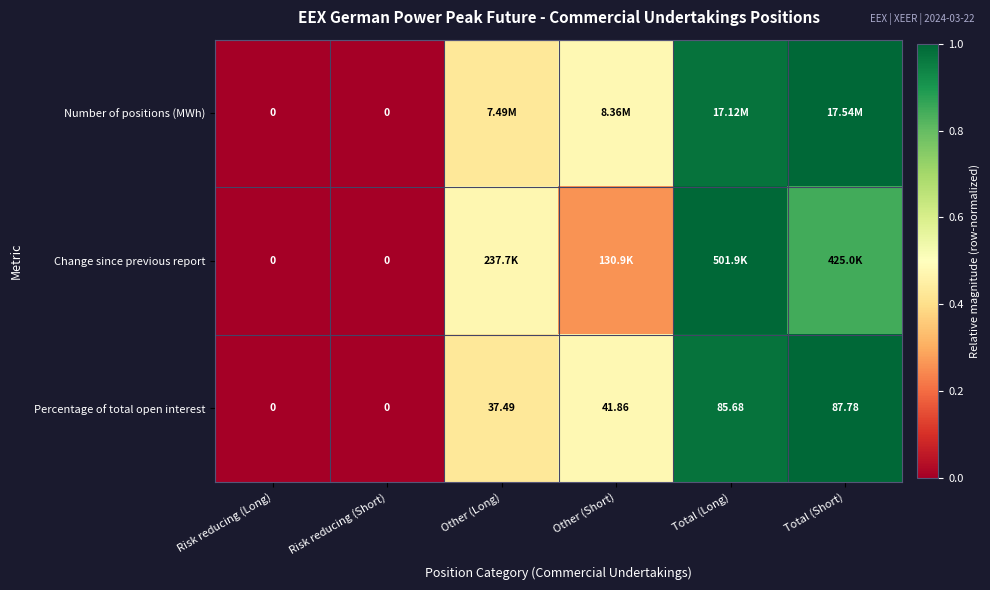

Count the number of data series in this chart.

3